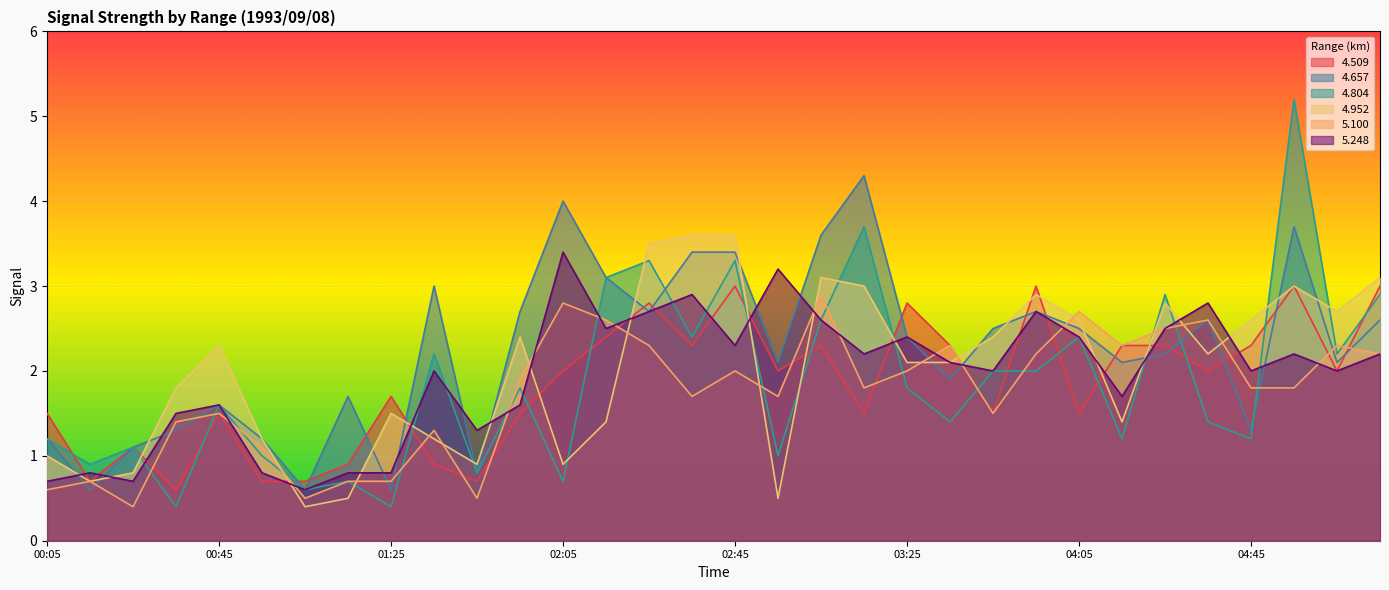

What is the value of the   4.952 point at the 12th from the left?

2.4